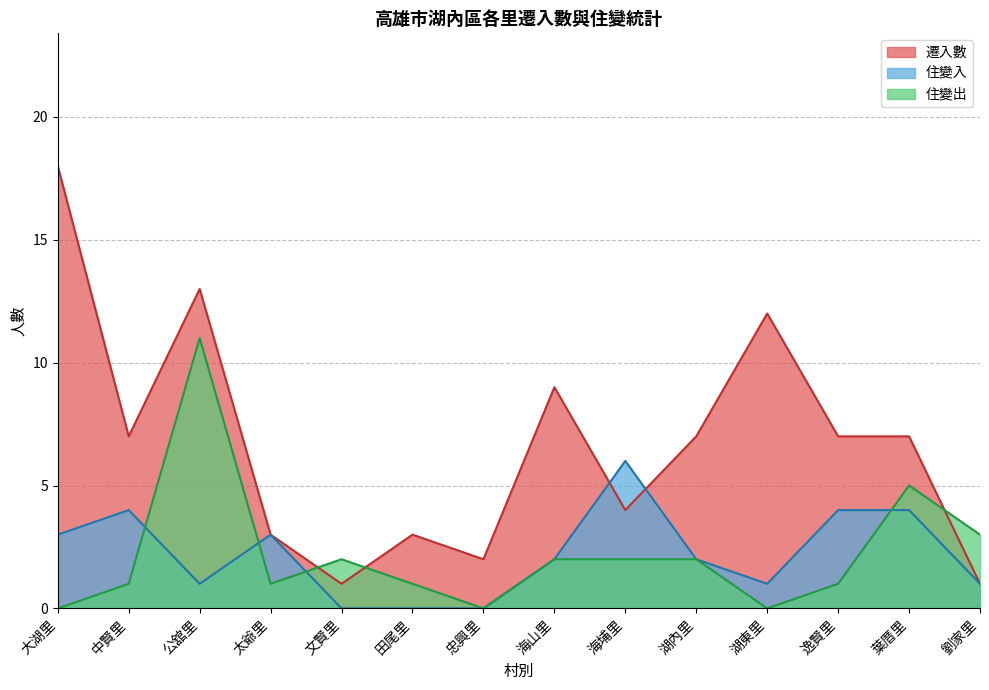

Rank the categories by 住變出 value from lowest to highest.

大湖里, 忠興里, 湖東里, 中賢里, 太爺里, 田尾里, 逸賢里, 文賢里, 海山里, 海埔里, 湖內里, 劉家里, 葉厝里, 公舘里